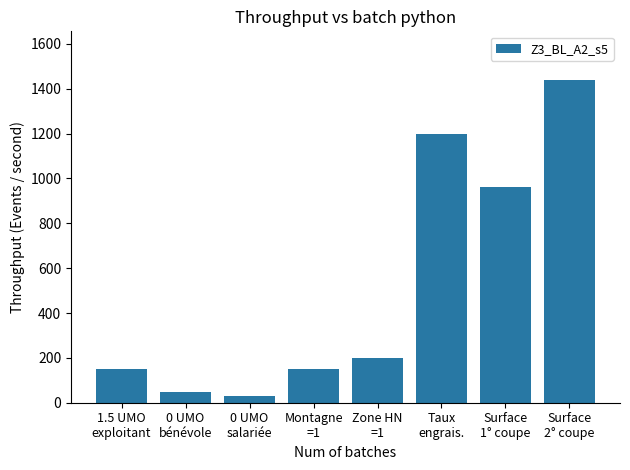

Reading left to right, transcribe all the data shown in this chart.

1.5 UMO
exploitant=150	0 UMO
bénévole=50	0 UMO
salariée=30	Montagne
=1=150	Zone HN
=1=200	Taux
engrais.=1200	Surface
1° coupe=960	Surface
2° coupe=1440